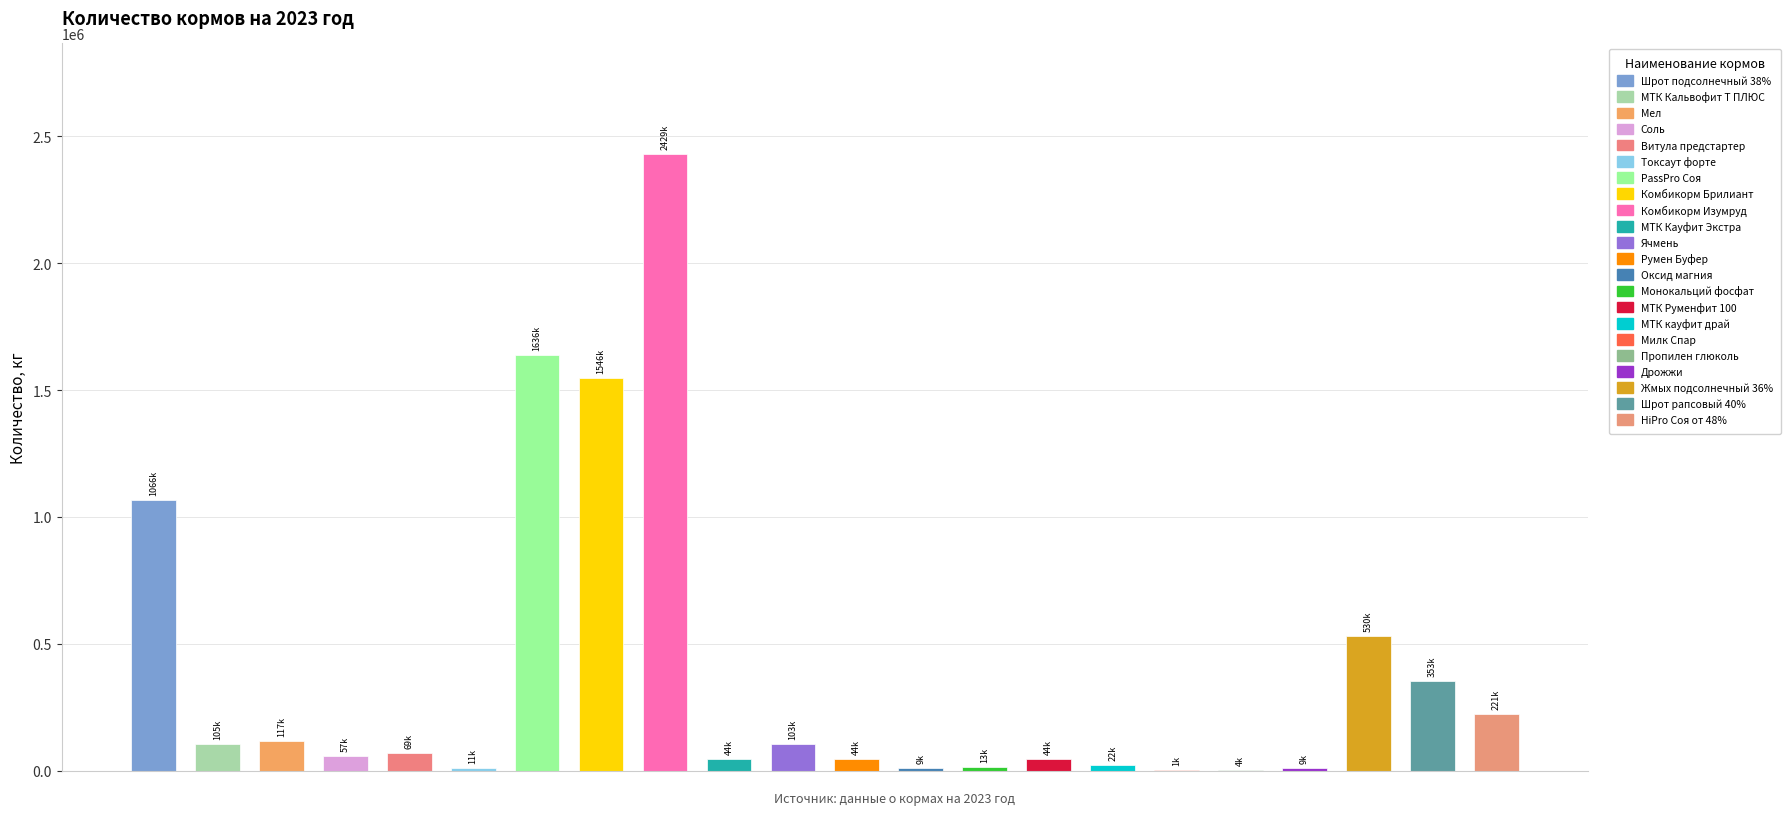

At which label does the data first exceed 69379?

Шрот подсолнечный 38%